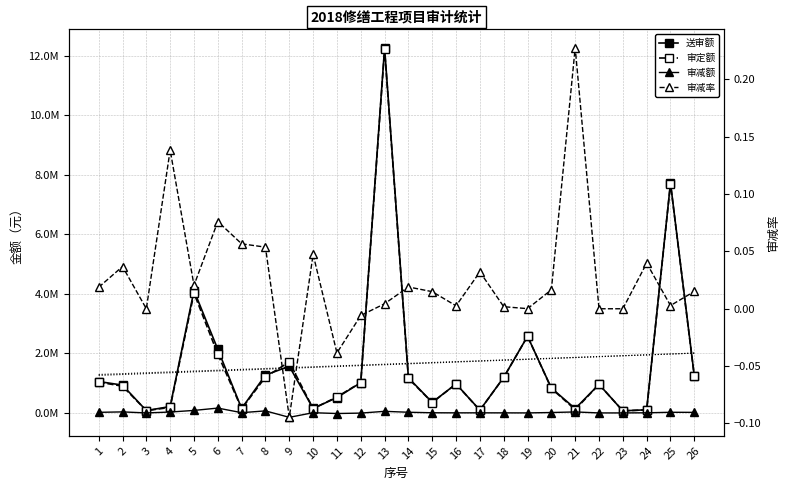

True or false: 送审额 has more than 0 interior local peaks.

True